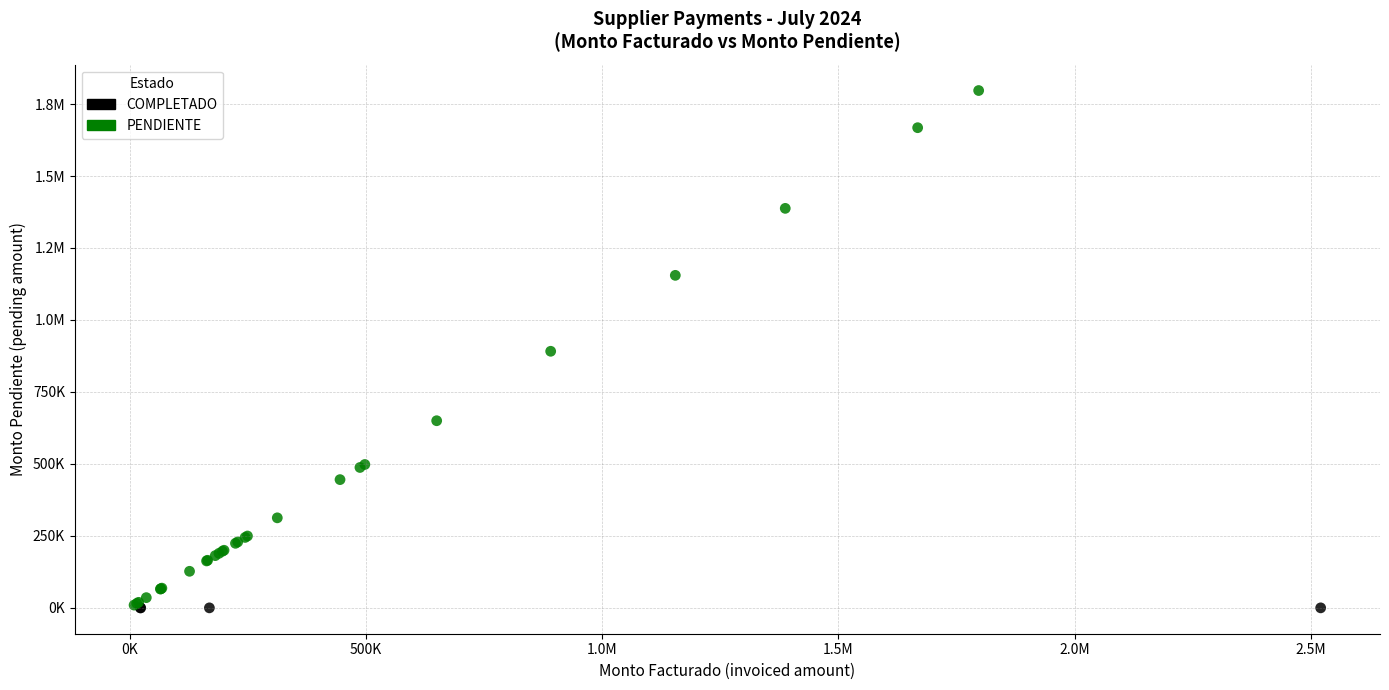

What are all the series names shown in the legend?

COMPLETADO, PENDIENTE